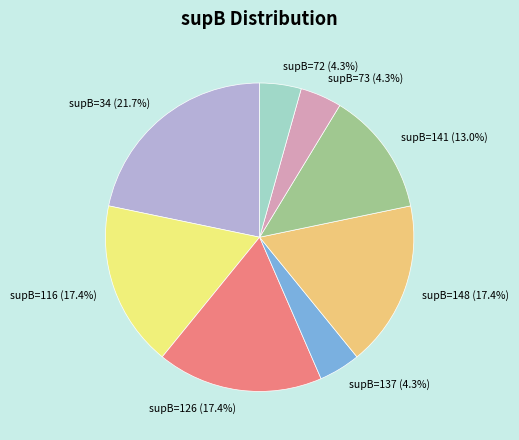

Is there any slice that represents more than half of the pie?

No